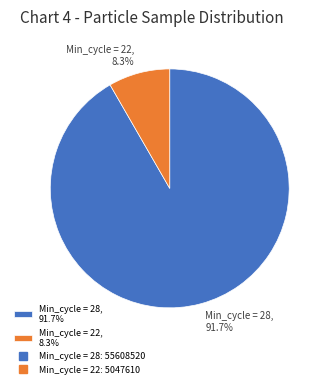

Does Min_cycle = 22, 8.3% account for over 50% of the chart?

No